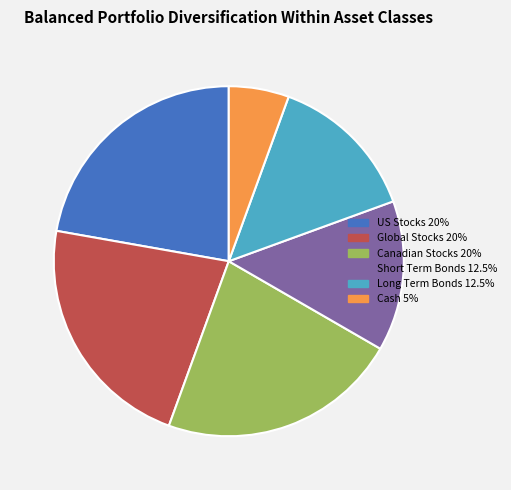

Does Canadian Stocks 20% account for over 50% of the chart?

No